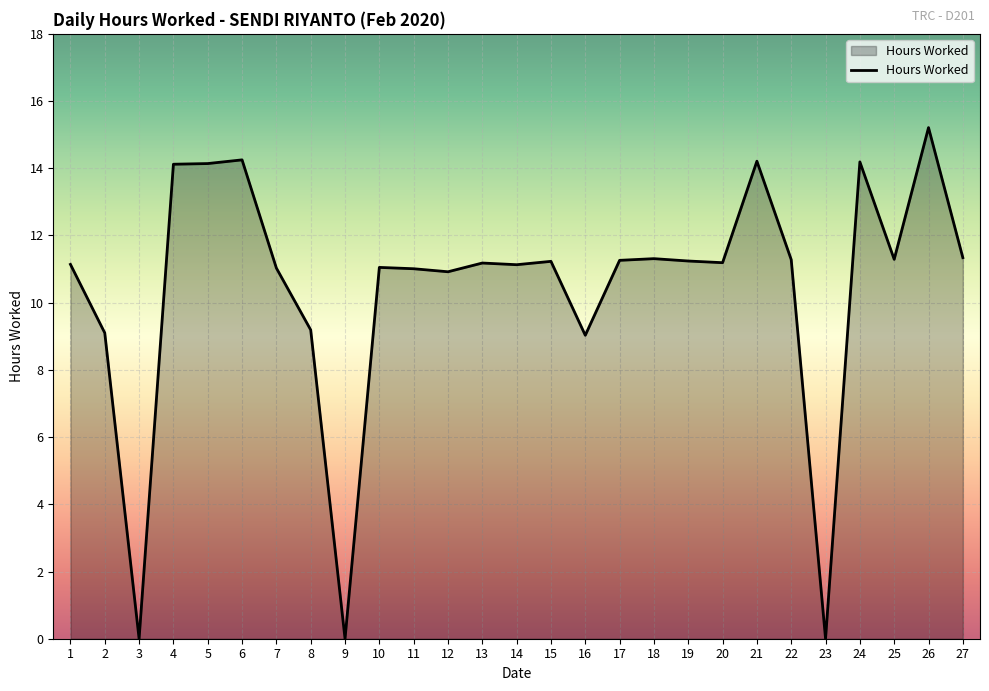

The value at 19 is 11.2. True or false?

True